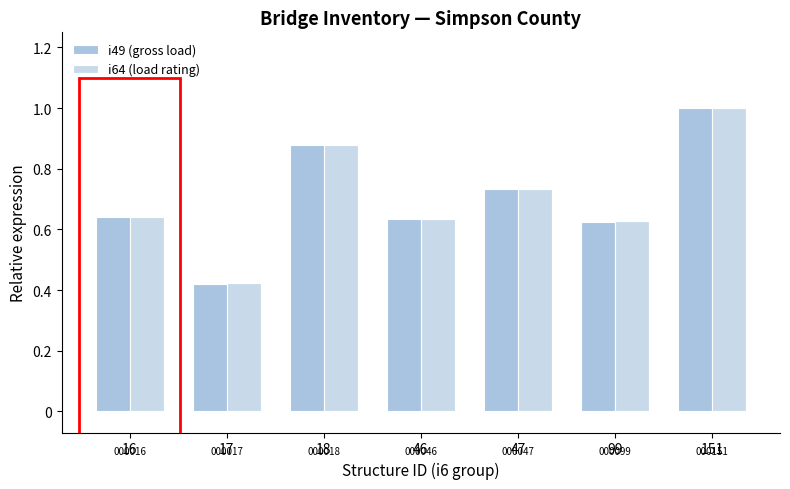

What is the difference between the maximum and second lowest values in the i64 (load rating) series?

0.4